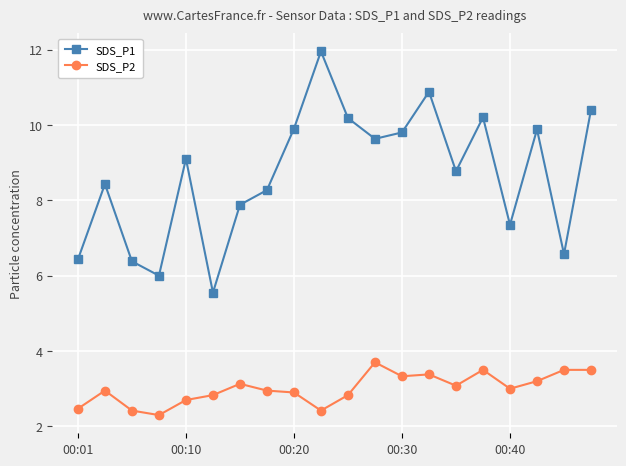

Rank the series by their maximum value, from highest to lowest.

SDS_P1, SDS_P2